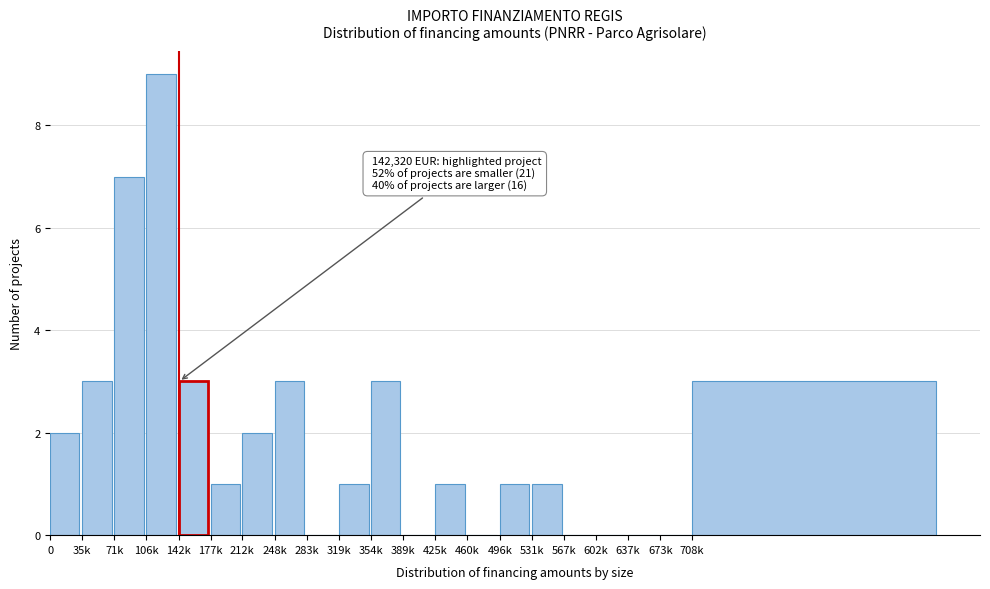

Reading right to left, list all the values displayed in this chart.

708k=3	673k=0	637k=0	602k=0	567k=0	531k=1	496k=1	460k=0	425k=1	389k=0	354k=3	319k=1	283k=0	248k=3	212k=2	177k=1	142k=3	106k=9	71k=7	35k=3	0=2